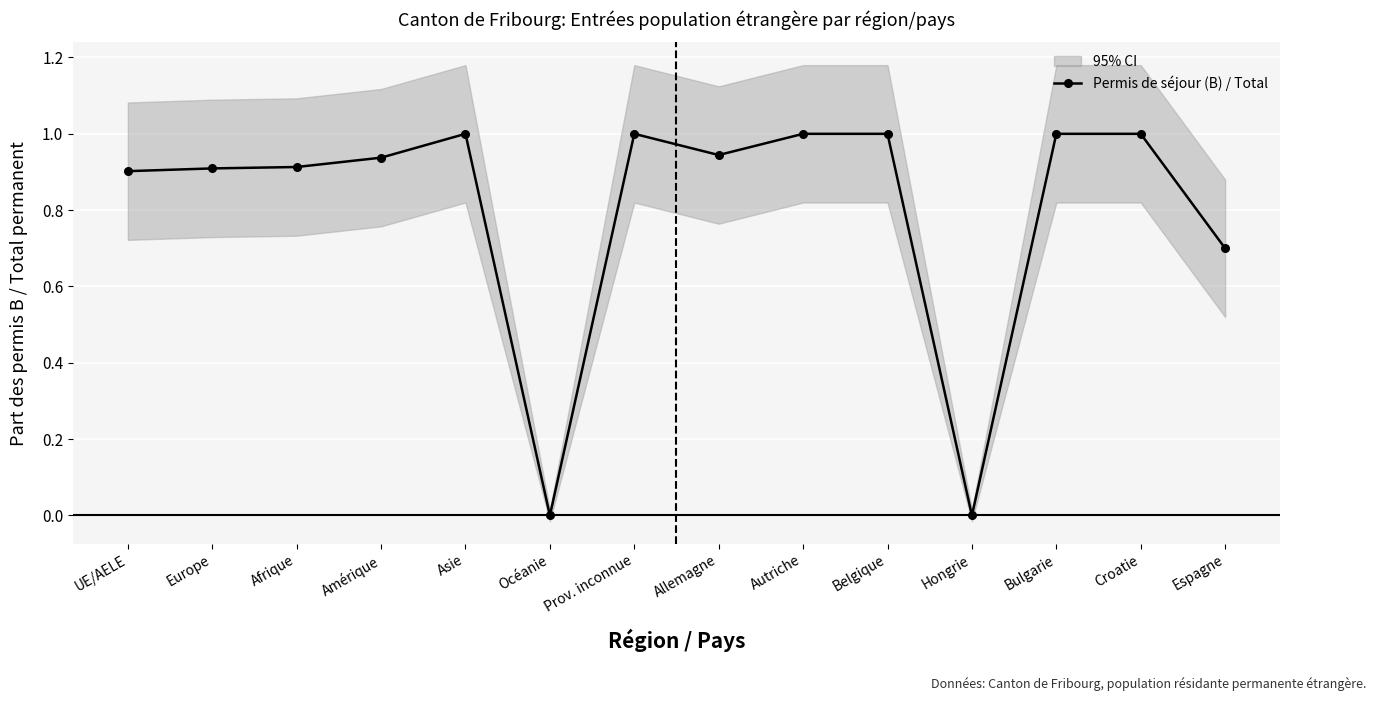

What is the label of the 9th point from the right?

Océanie